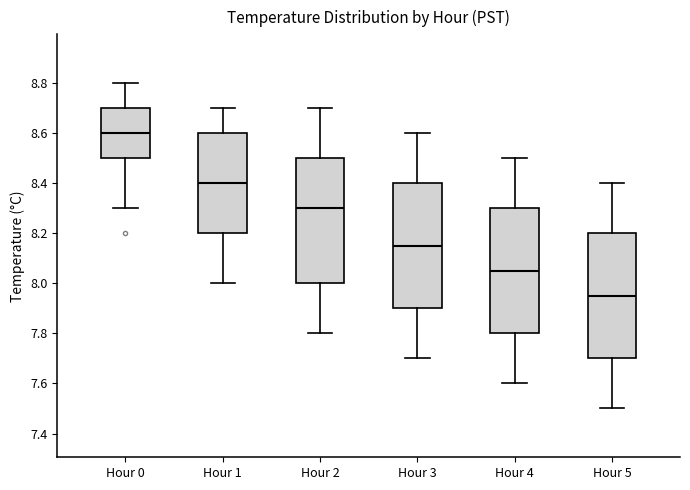

Where does the lower whisker of the box for Hour 2 end on the y-axis? The values are not printed on the chart, so give them approximately, as read against the axis.

7.80